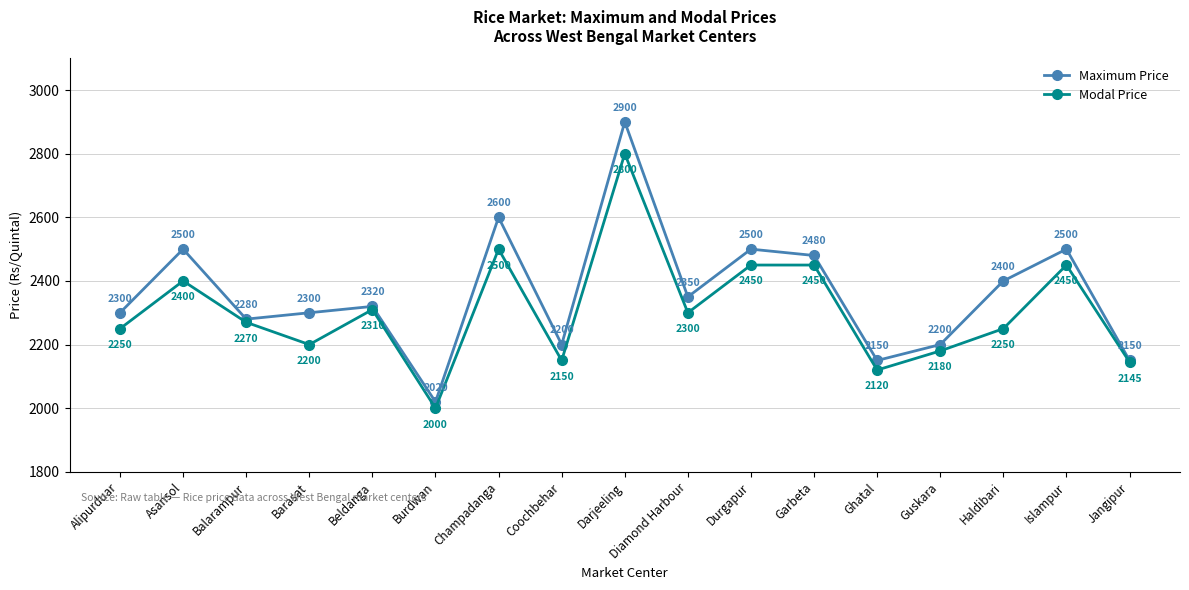

At Guskara, list the series in order from smallest to largest.

Modal Price, Maximum Price